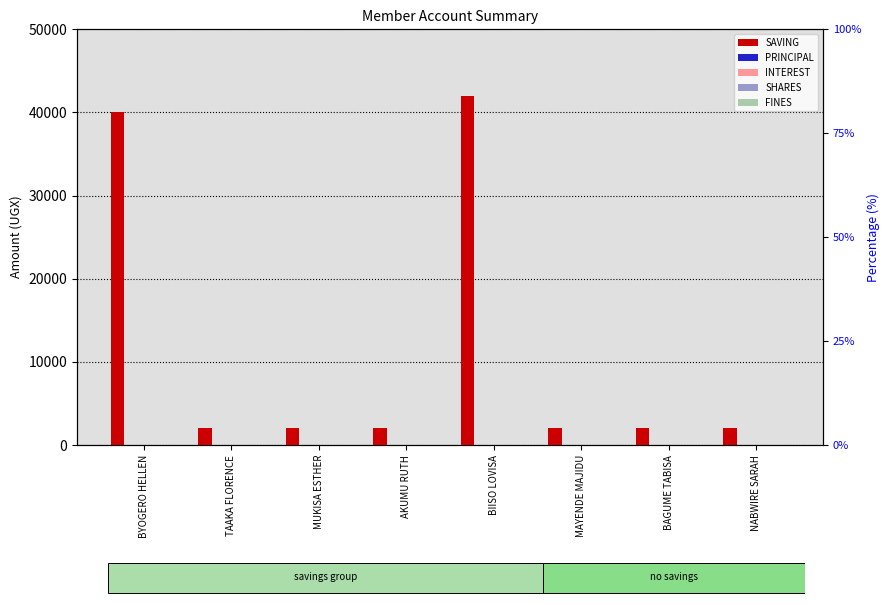

Between MUKISA ESTHER and MAYENDE MAJIDU, which series saw the biggest shift?

SAVING